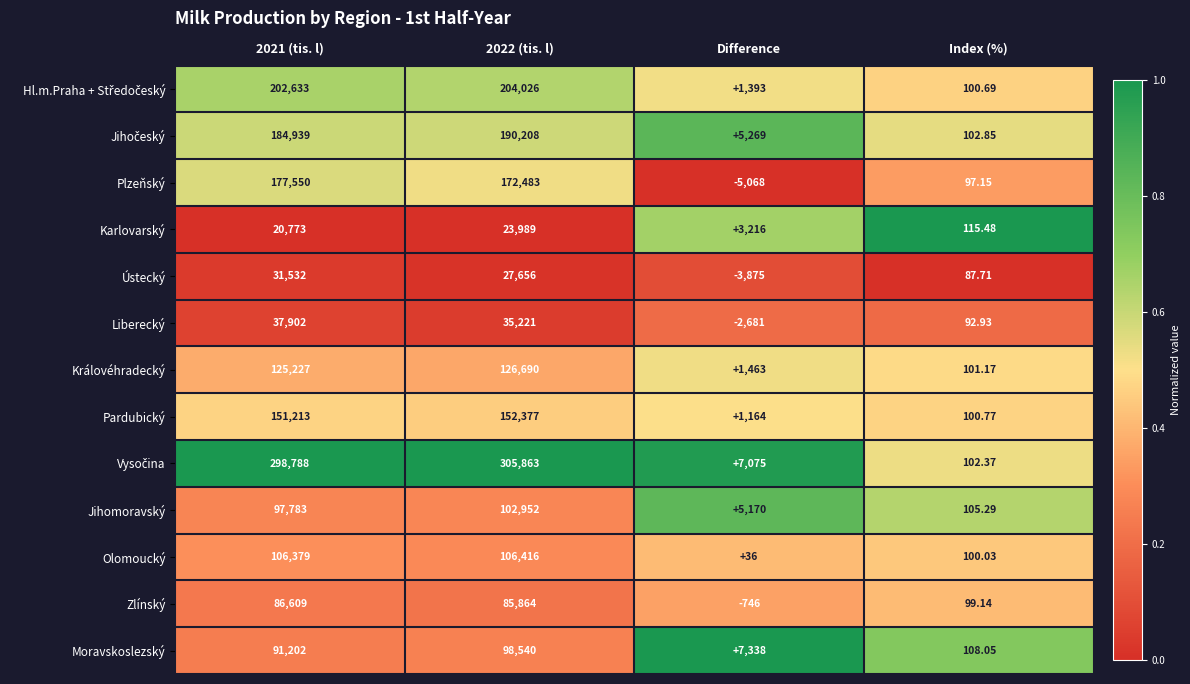

Which series changed the most between Difference and Index (%)?

Moravskoslezský